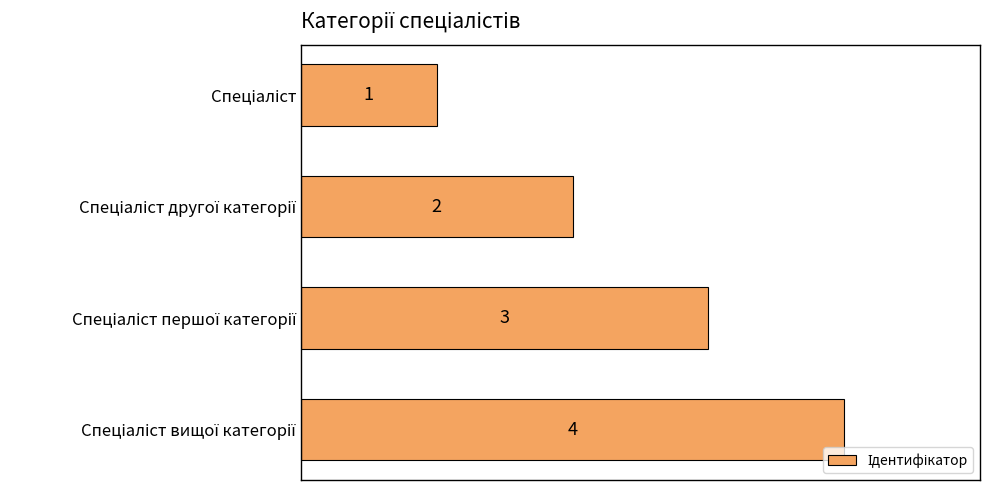

How many bars are there in total?

4